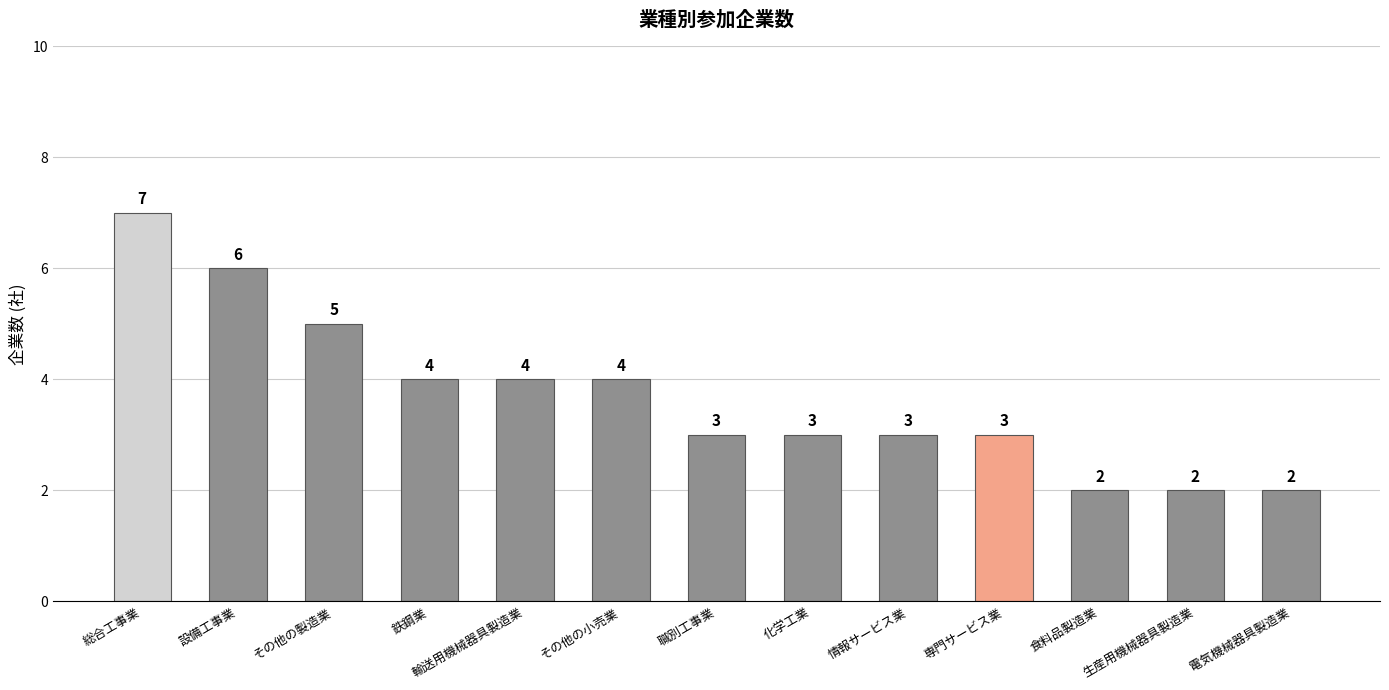

Reading left to right, what are all the values shown in this chart?

総合工事業=7	設備工事業=6	その他の製造業=5	鉄鋼業=4	輸送用機械器具製造業=4	その他の小売業=4	職別工事業=3	化学工業=3	情報サービス業=3	専門サービス業=3	食料品製造業=2	生産用機械器具製造業=2	電気機械器具製造業=2